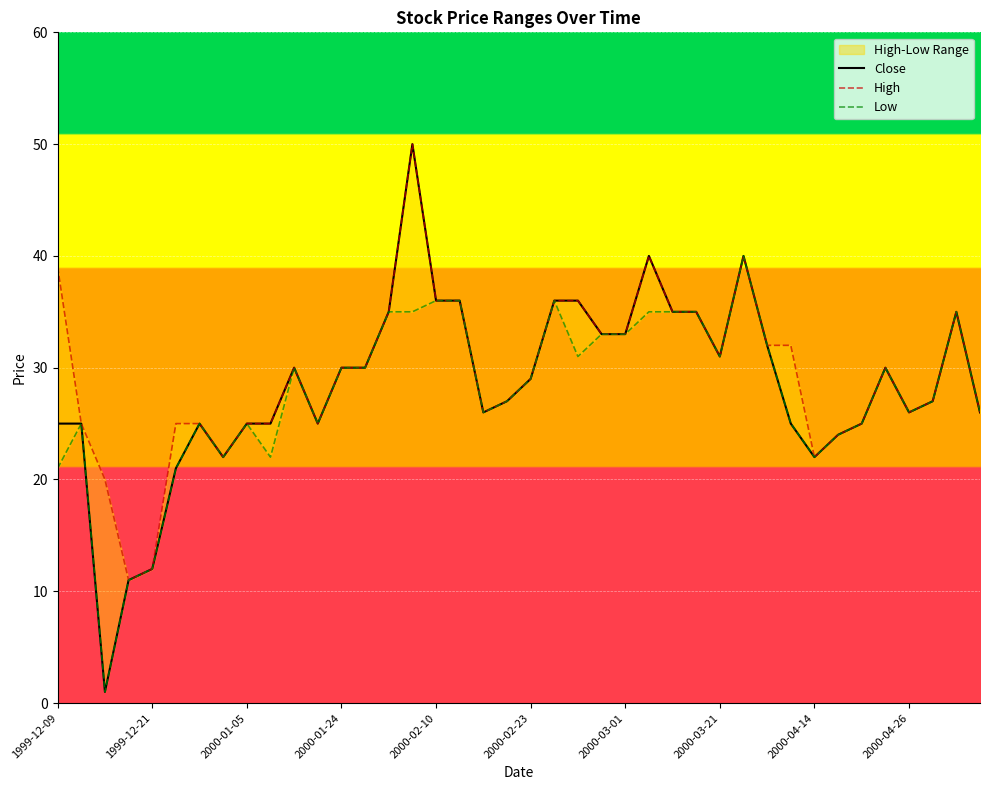

Which has a higher value, 38 or 2000-03-01?

38